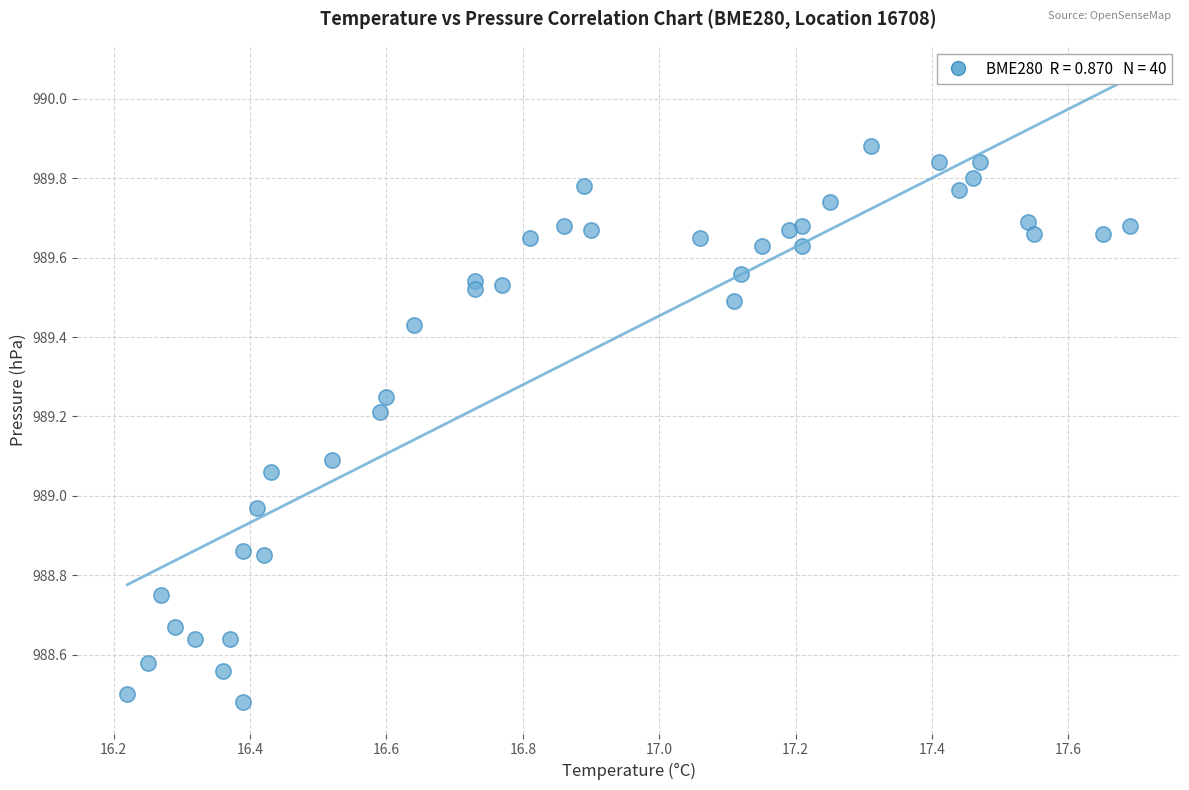

What is the range of Y values (max minus min)?

1.4